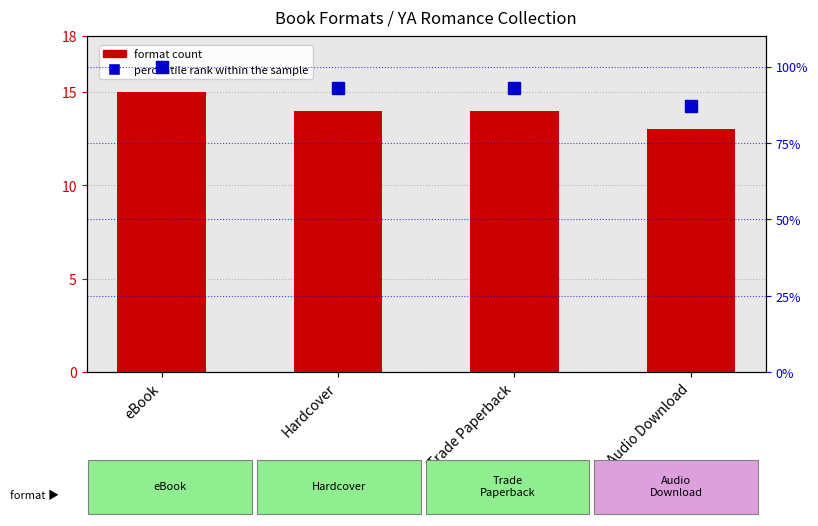

How many values in the format count series exceed 14?

1